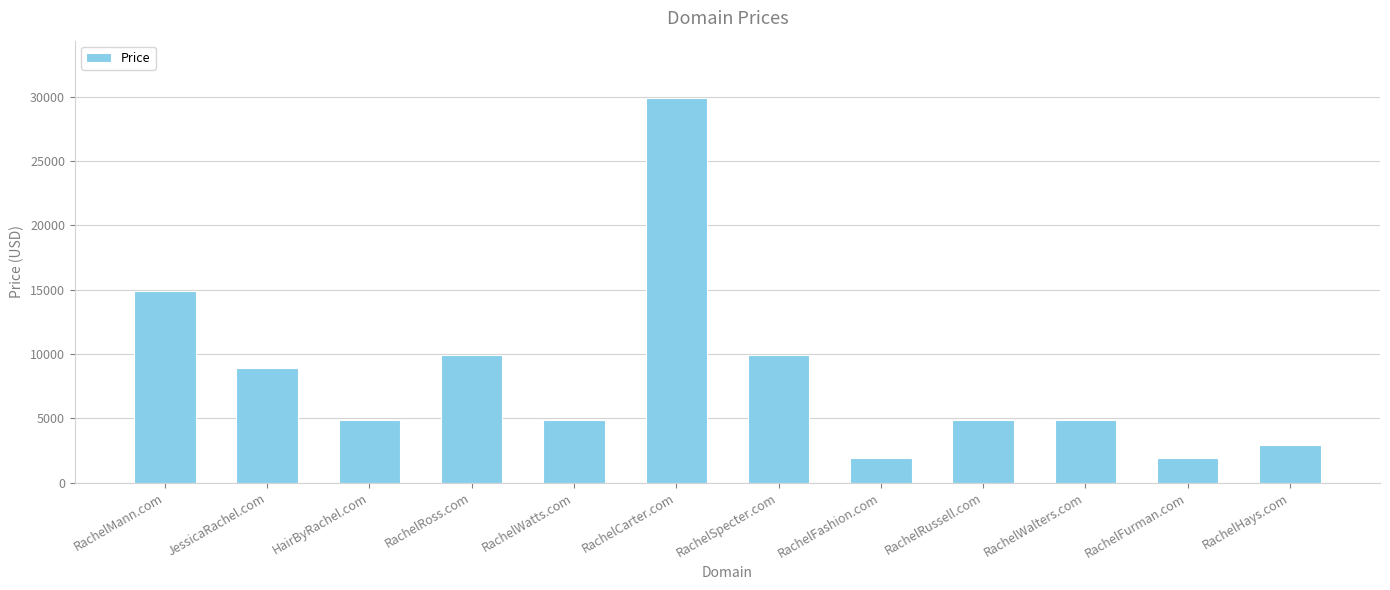

At which category does the chart reach its peak across all series?

RachelCarter.com